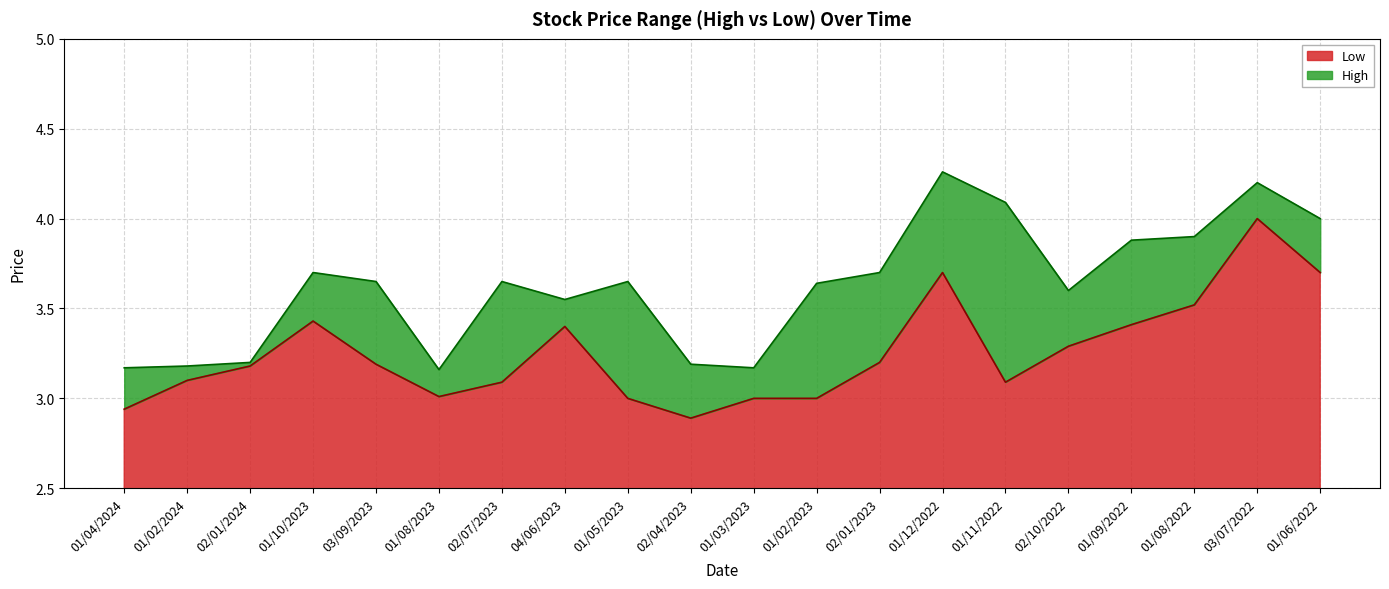

What is the difference between the maximum and minimum values in the High series?

1.1